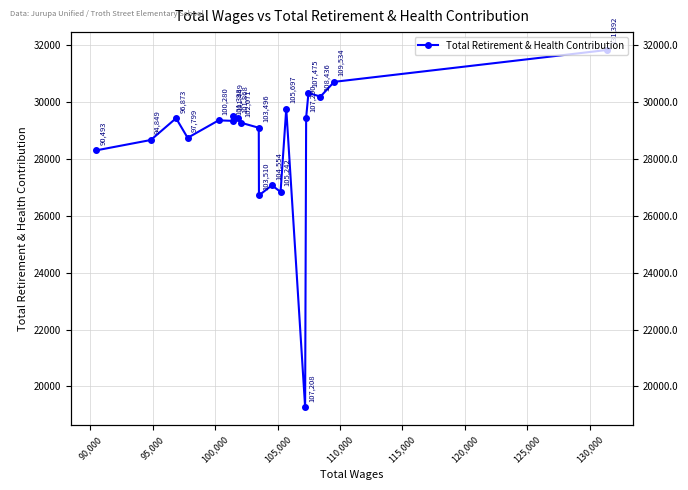

What is the difference between the maximum and minimum values?

12569